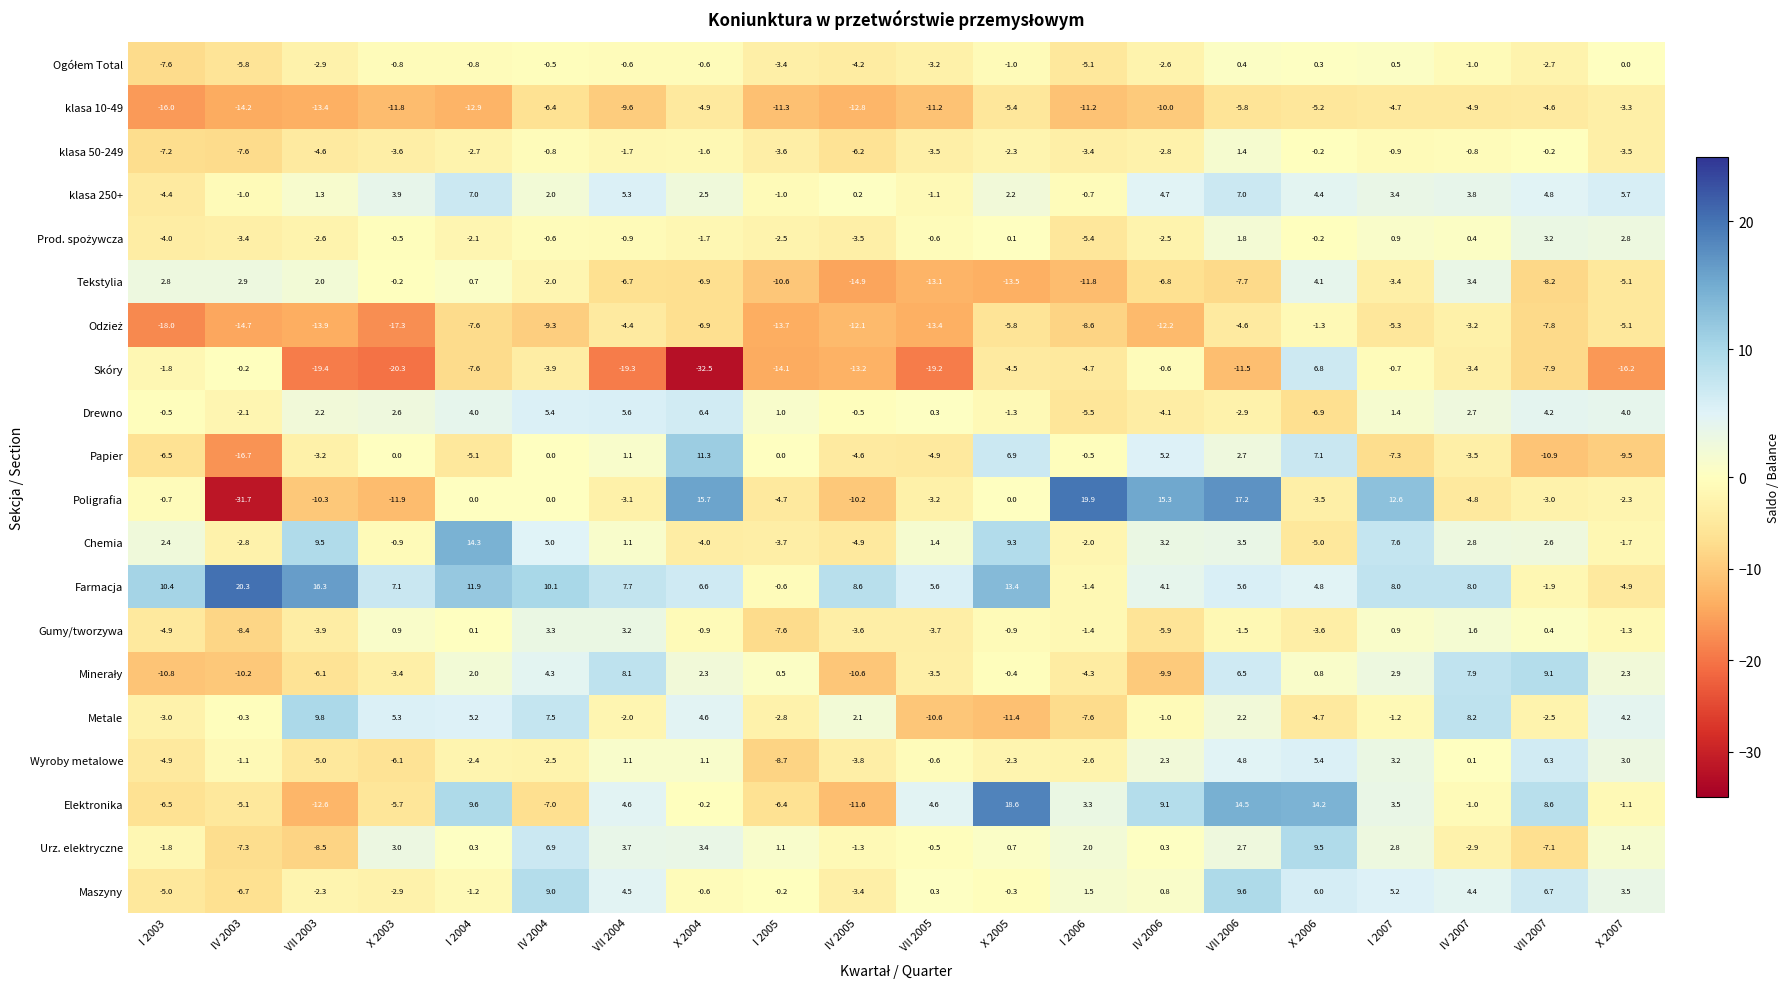

Rank the categories by Chemia value from highest to lowest.

I 2004, VII 2003, X 2005, I 2007, IV 2004, VII 2006, IV 2006, IV 2007, VII 2007, I 2003, VII 2005, VII 2004, X 2003, X 2007, I 2006, IV 2003, I 2005, X 2004, IV 2005, X 2006